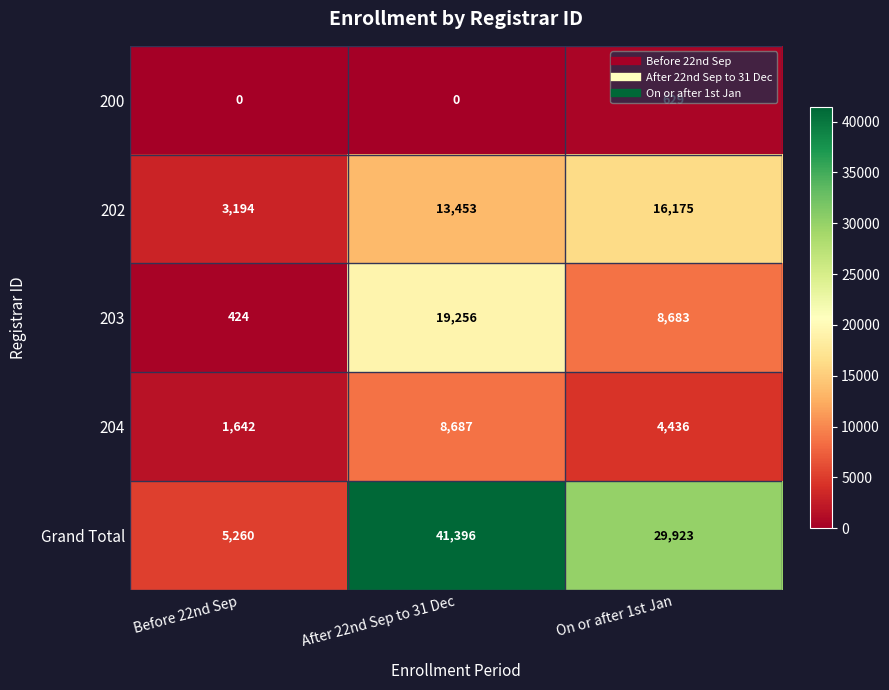

At which category does the chart reach its peak across all series?

After 22nd Sep to 31 Dec